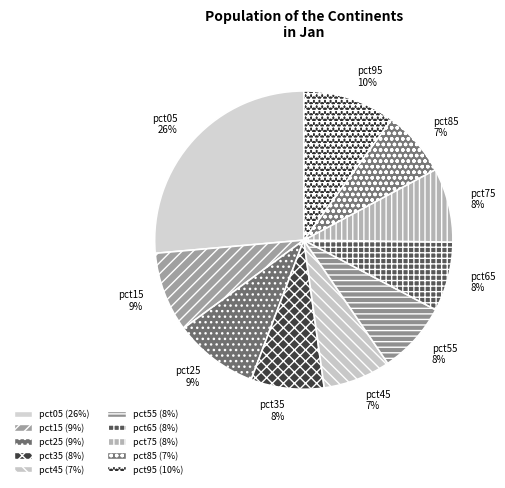

Which slice is the largest?

pct05